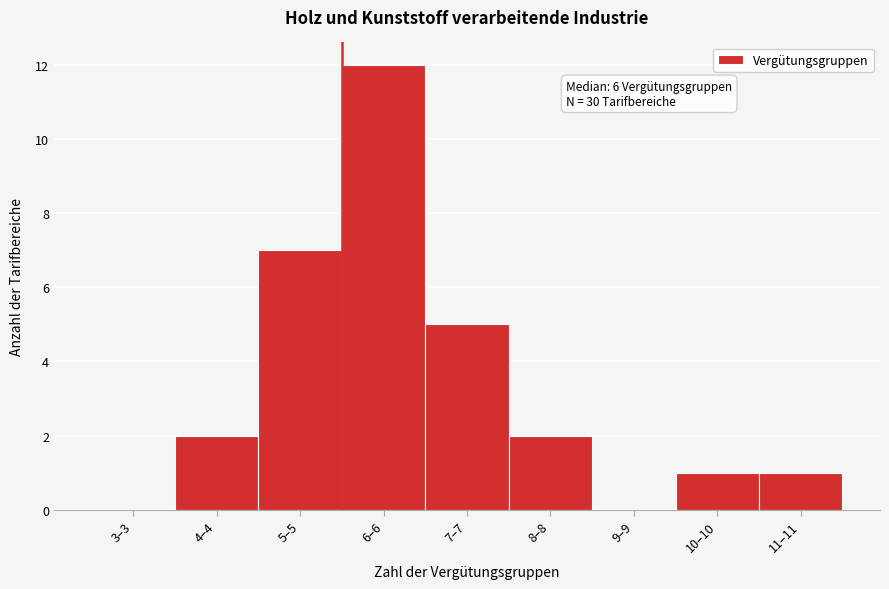

Reading left to right, extract all data points from this chart.

3–3=0	4–4=2	5–5=7	6–6=12	7–7=5	8–8=2	9–9=0	10–10=1	11–11=1